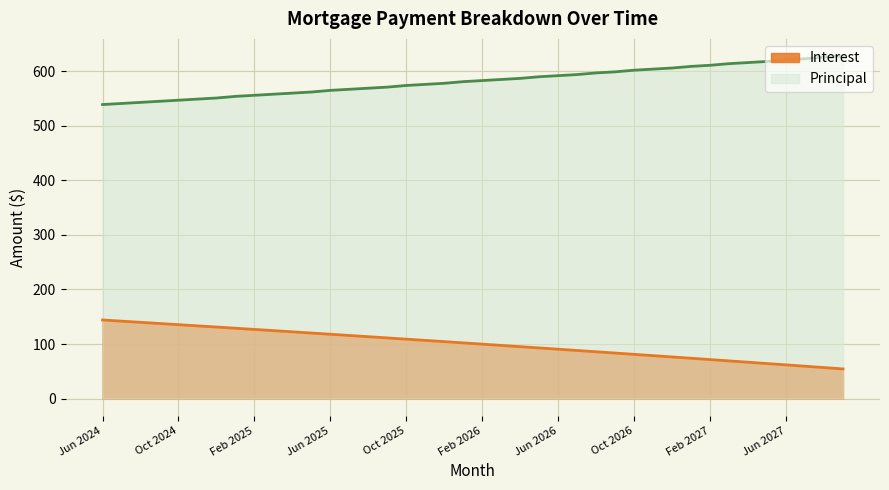

Between May 2026 and Mar 2026, which is larger?

Mar 2026